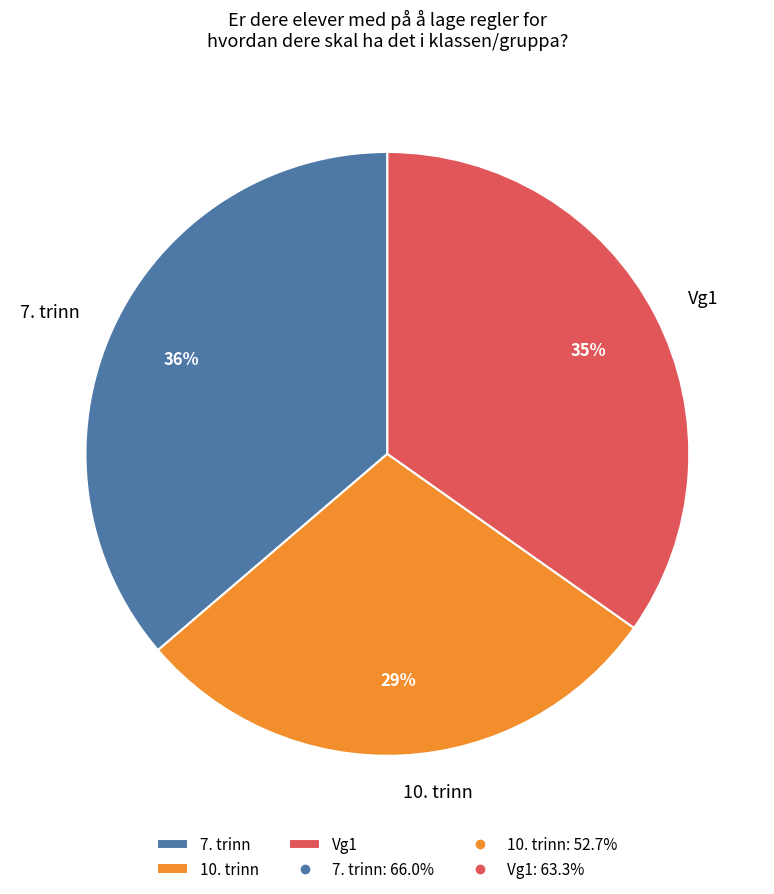

Do Vg1 and 7. trinn together represent more than half of the pie?

Yes